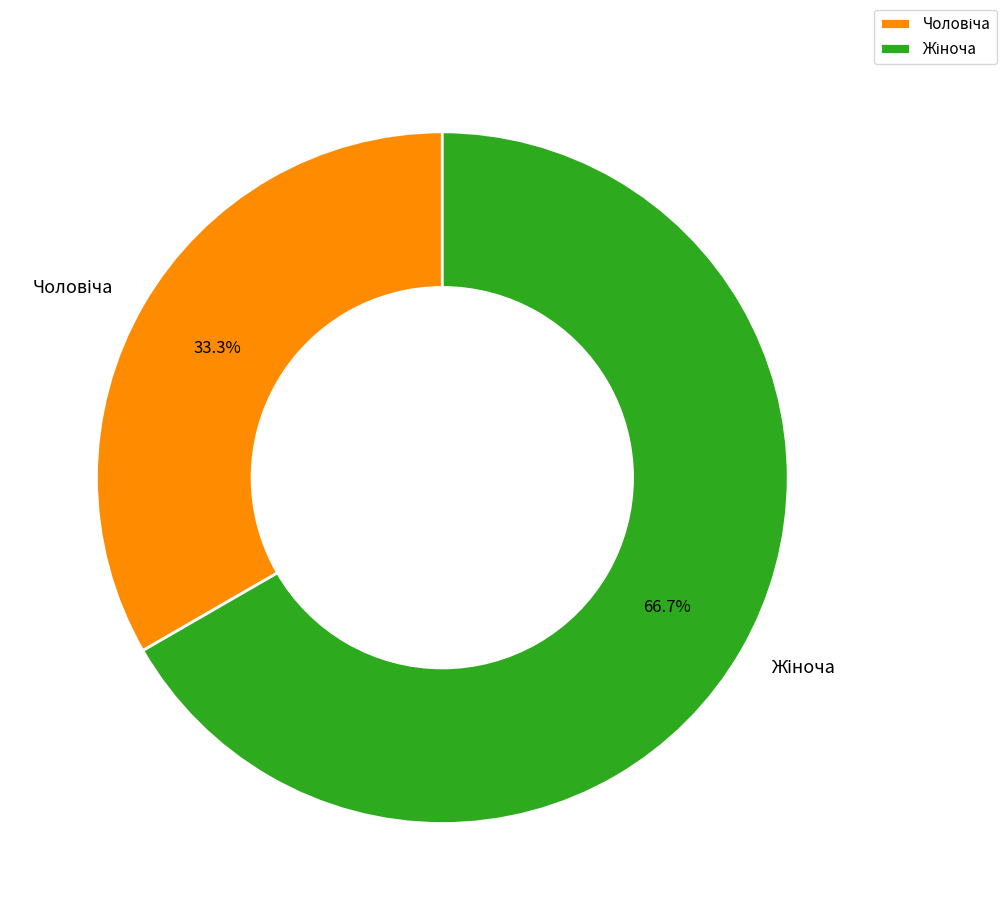

Does any single category account for the majority?

Yes